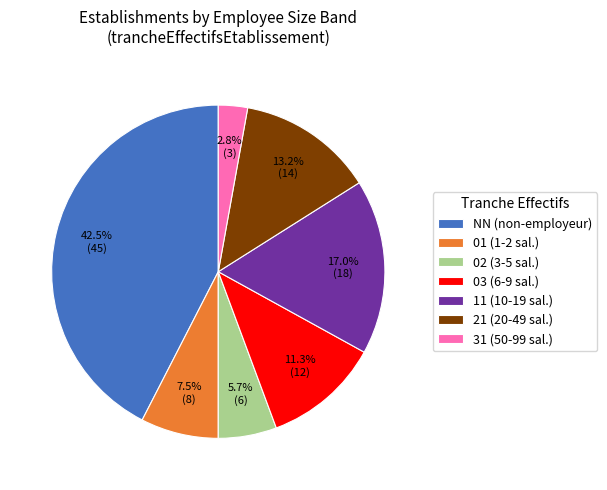

To the nearest percent, what portion does 11 represent?

17%